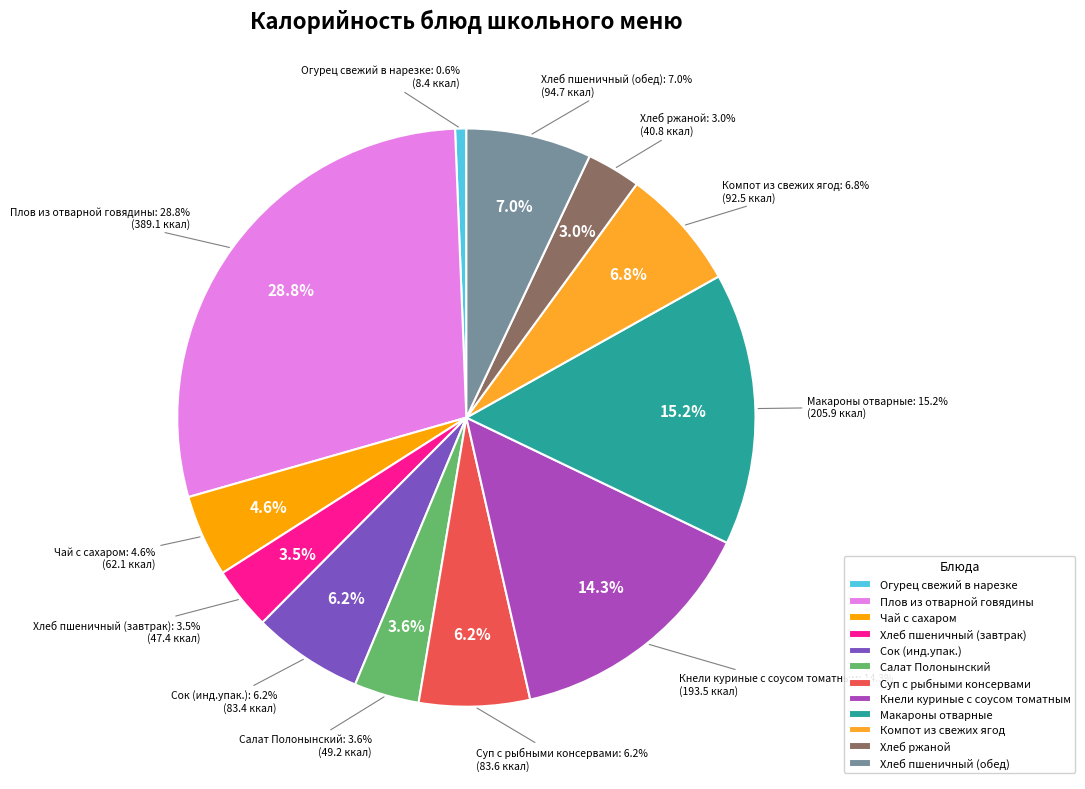

The Огурец свежий в нарезке slice represents 13% of the pie. True or false?

False